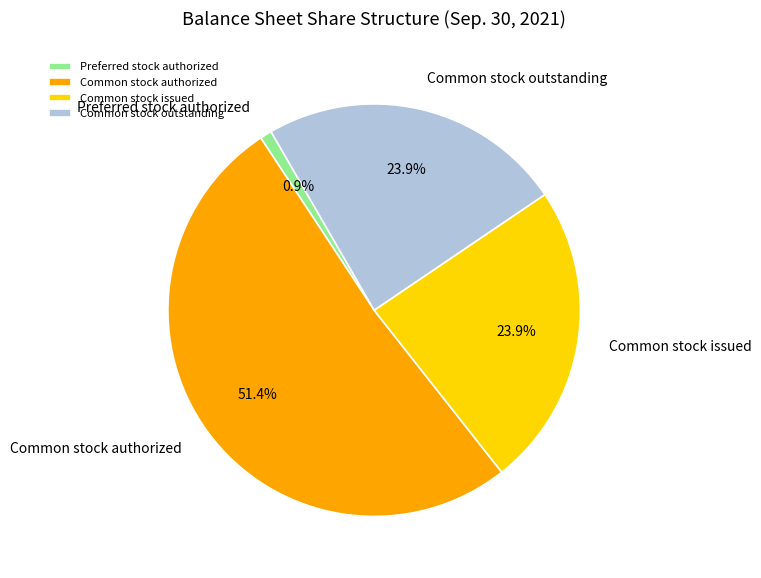

Which category has the biggest portion of the pie?

Common stock authorized